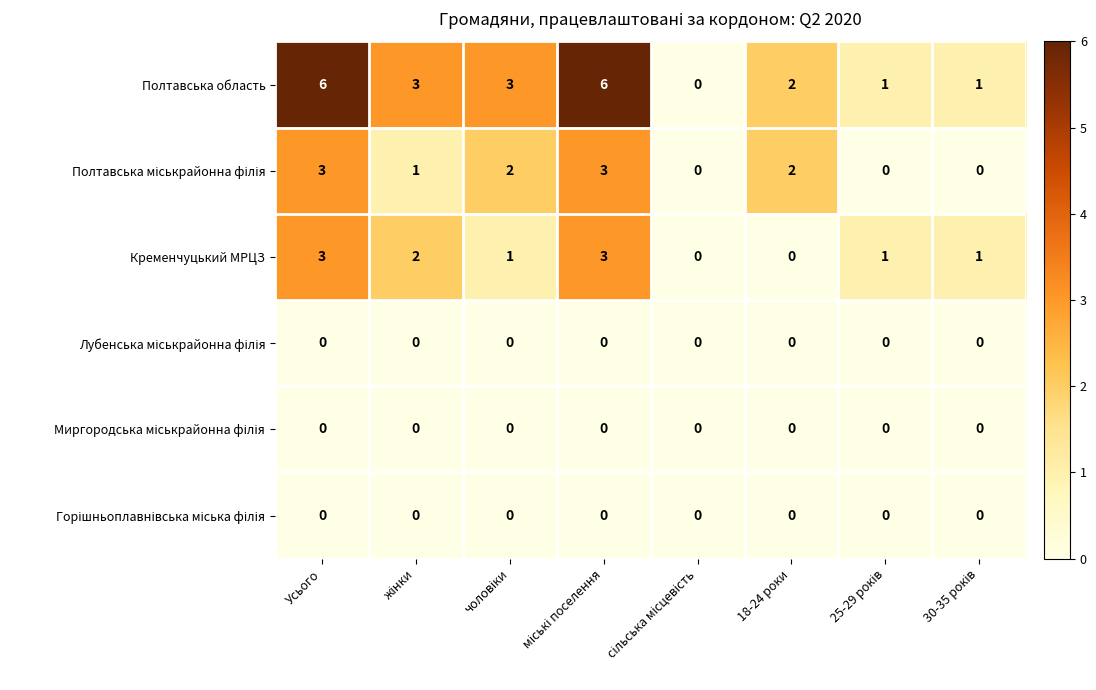

Is it true that Полтавська область equals 2 at 18-24 роки?

True